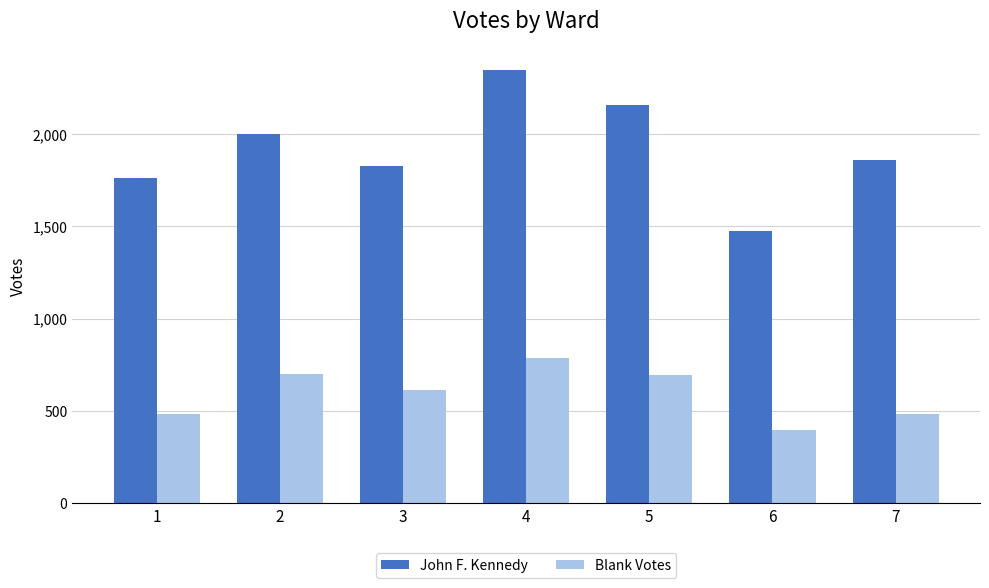

Which series has the largest range (max minus min)?

John F. Kennedy